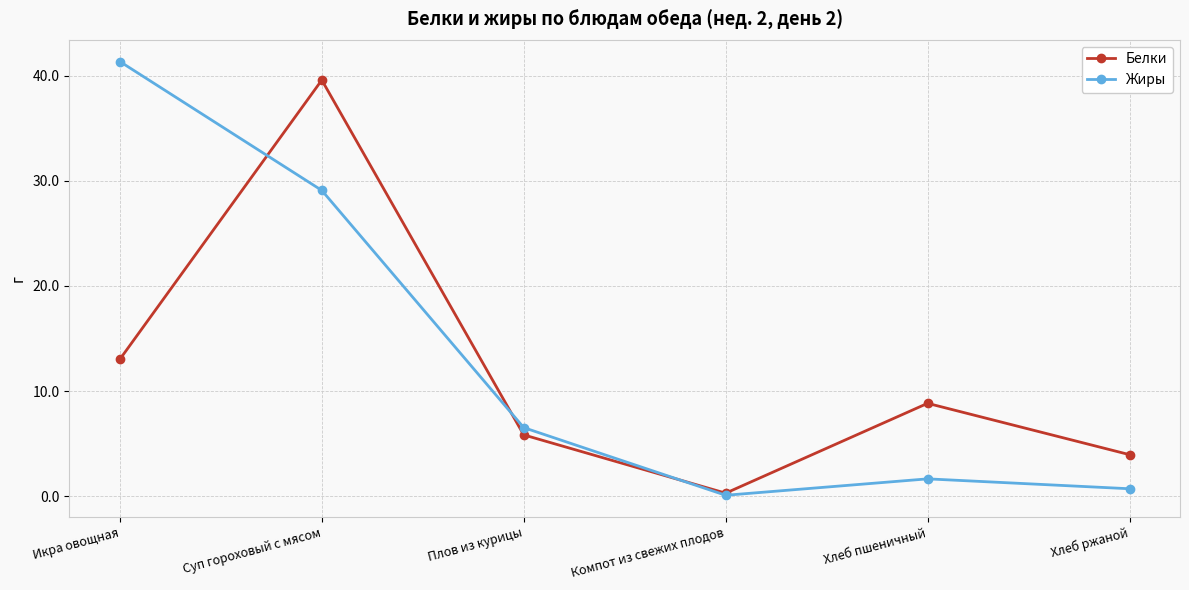

How many interior local peaks does the Жиры series have?

1